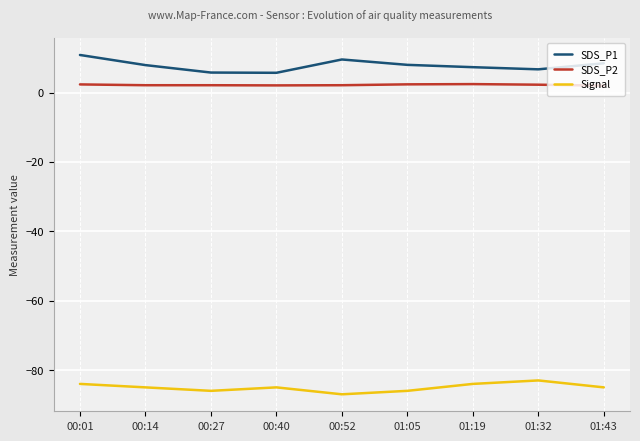

At which category does the chart reach its minimum across all series?

00:52